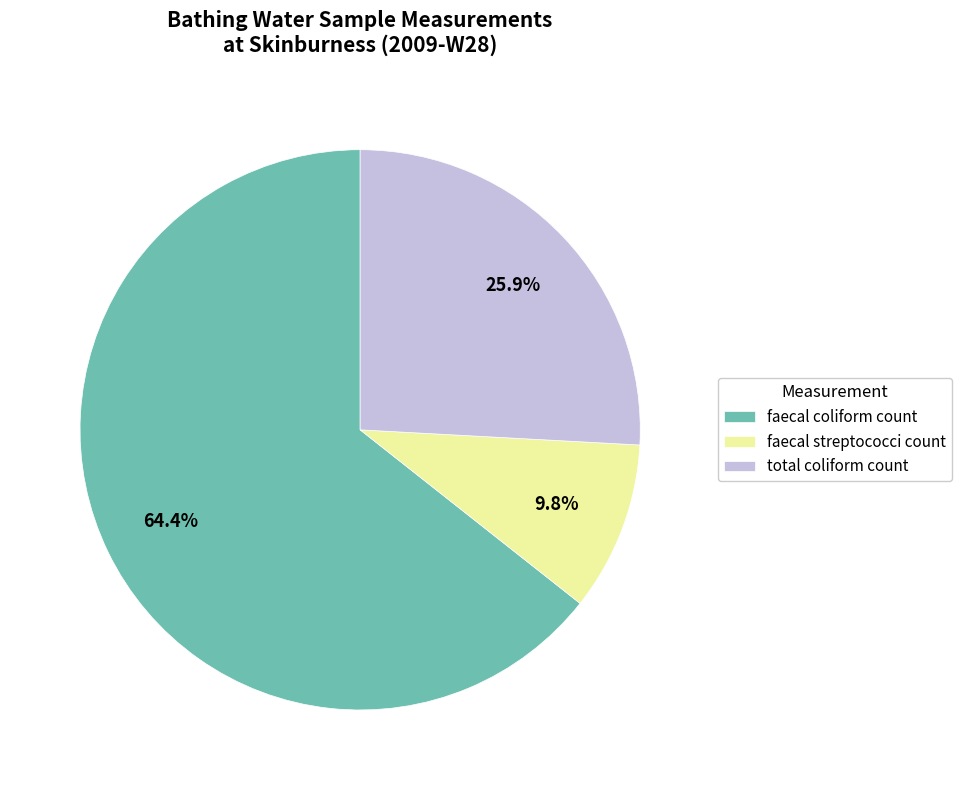

To the nearest percent, what is the average slice percentage?

33%